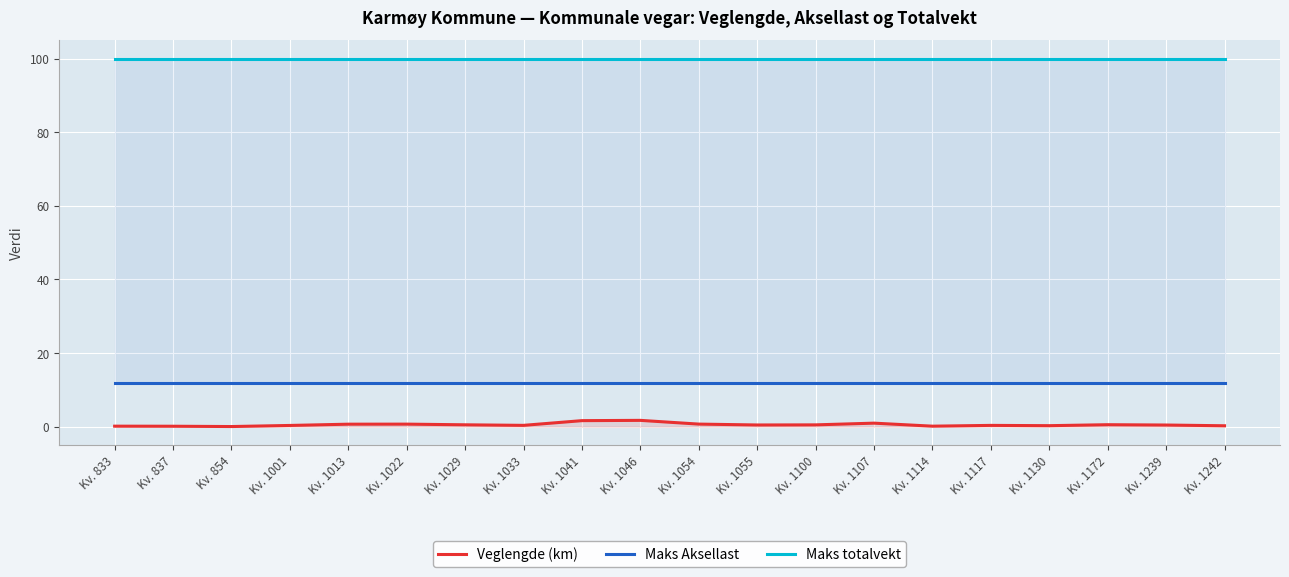

What is the sum of the Veglengde (km) values at Kv. 1114 and Kv. 1172?

0.7